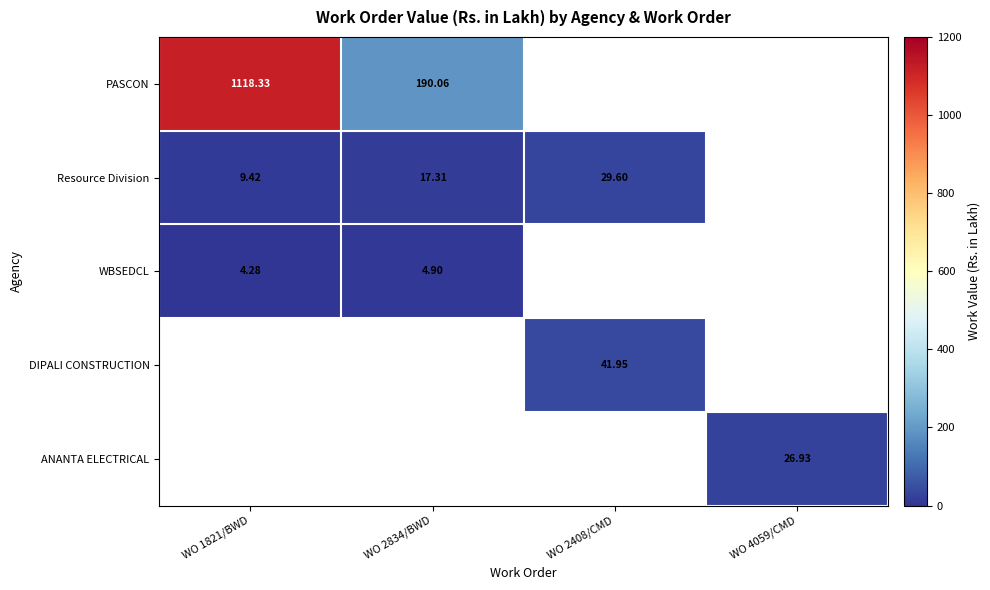

Is the value of WBSEDCL at WO 1821/BWD greater than the value of Resource Division at WO 2834/BWD?

No